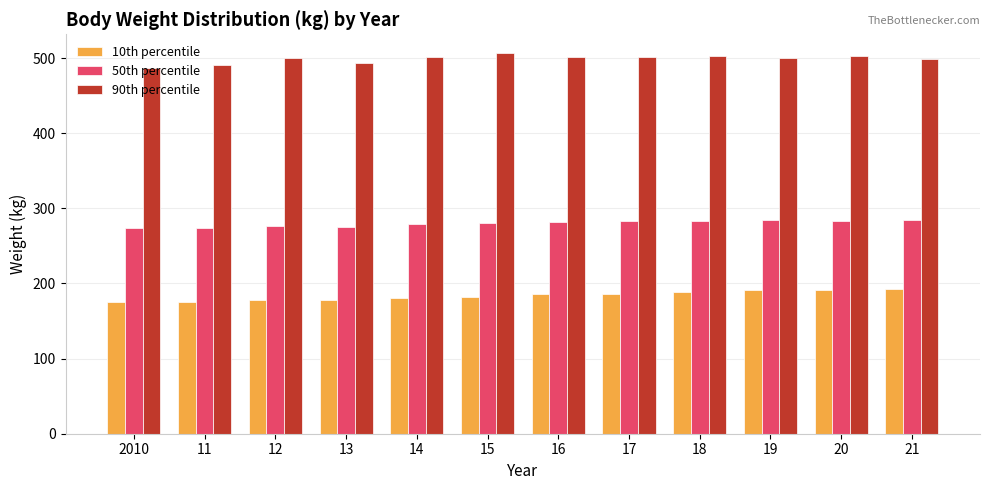

What is the maximum value shown in the chart?

506.3